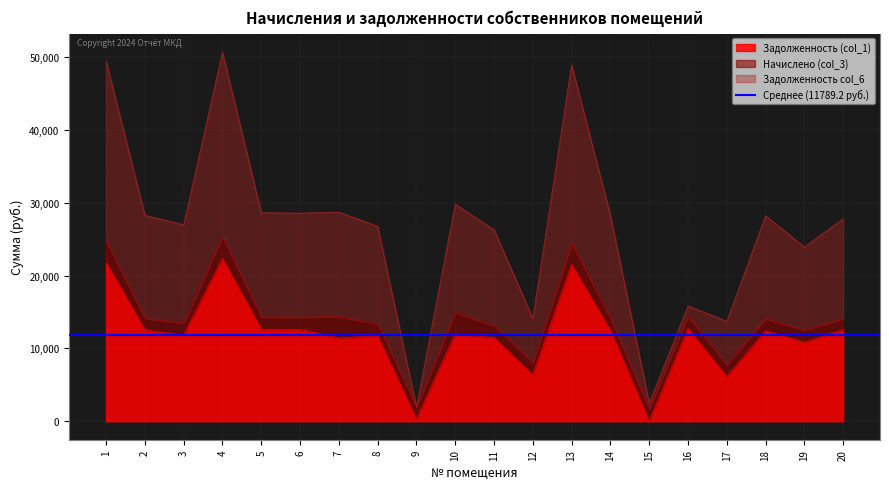

List the labels in order of Задолженность (col_1) value, smallest first.

15, 9, 17, 12, 19, 7, 11, 8, 3, 10, 18, 14, 2, 20, 6, 5, 16, 13, 1, 4